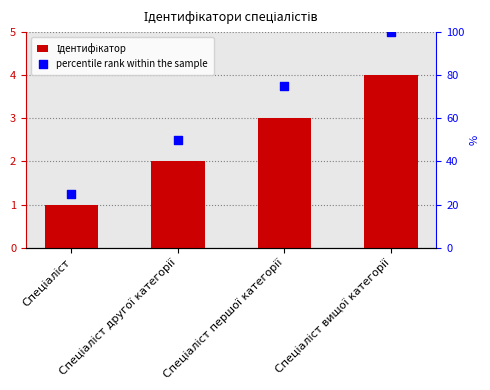

Which series reaches the maximum Y coordinate?

percentile rank within the sample